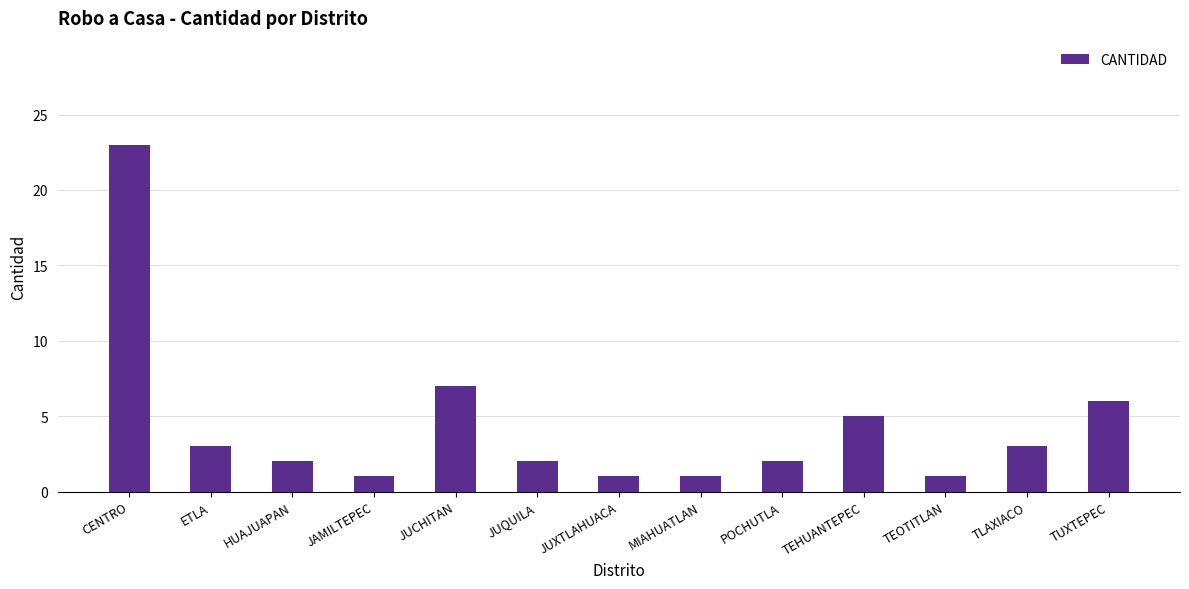

Reading left to right, extract all data points from this chart.

23	3	2	1	7	2	1	1	2	5	1	3	6